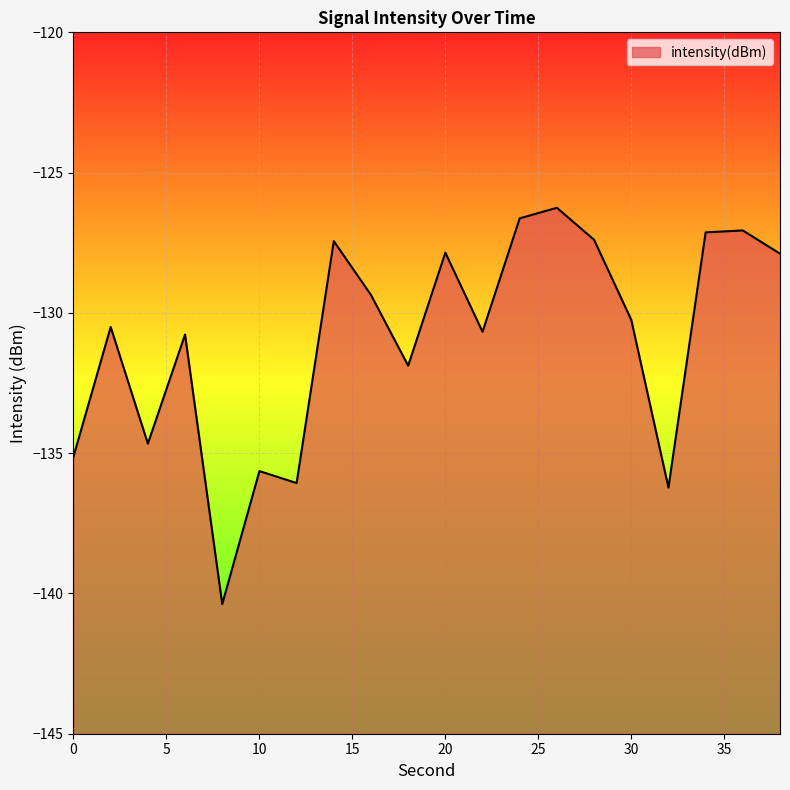

At which label does the data first exceed -130?

14